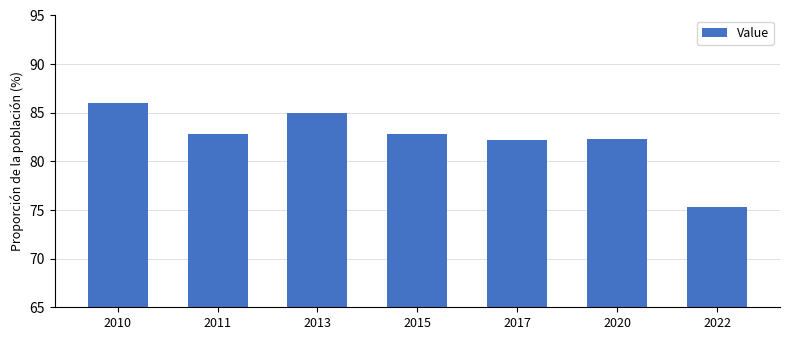

What is the ratio of the value at 2010 to the value at 2020?

1.0